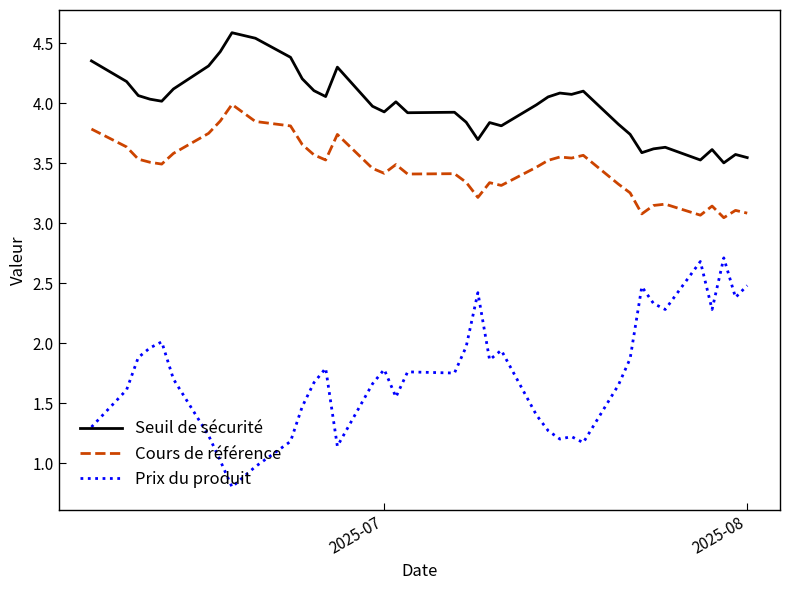

List the series in order of their peak value, lowest first.

Prix du produit, Cours de référence, Seuil de sécurité